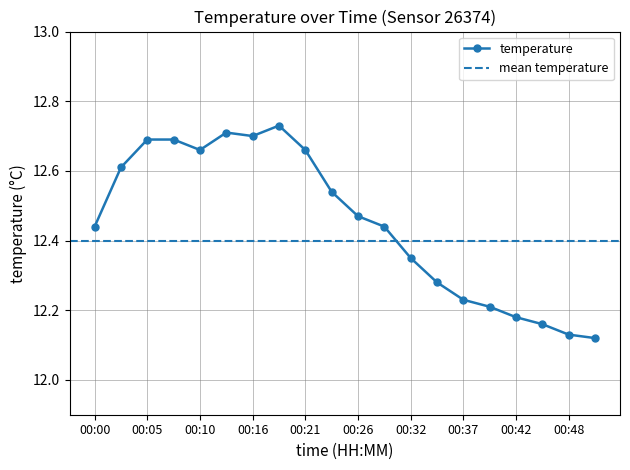

Count the values in the range 12 to 13.

20